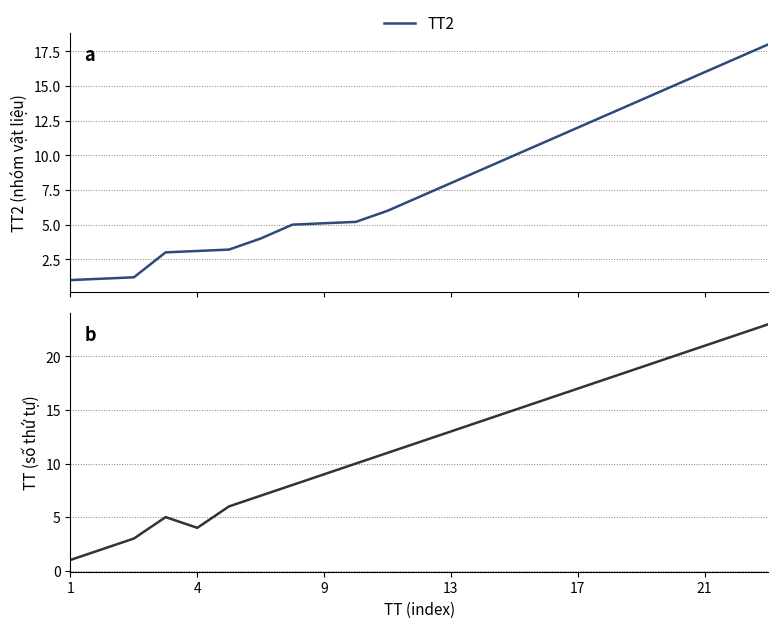

Does the chart have visible grid lines?

Yes